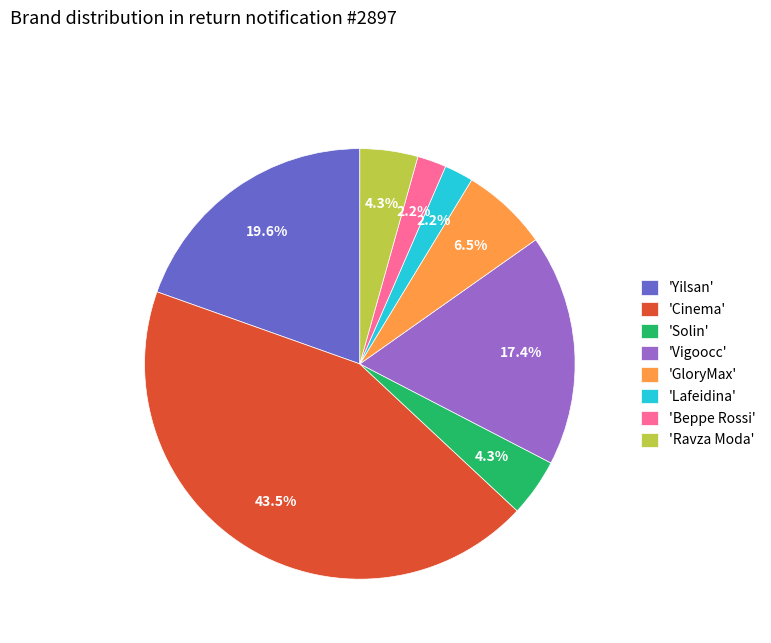

How many segments does this pie chart have?

8